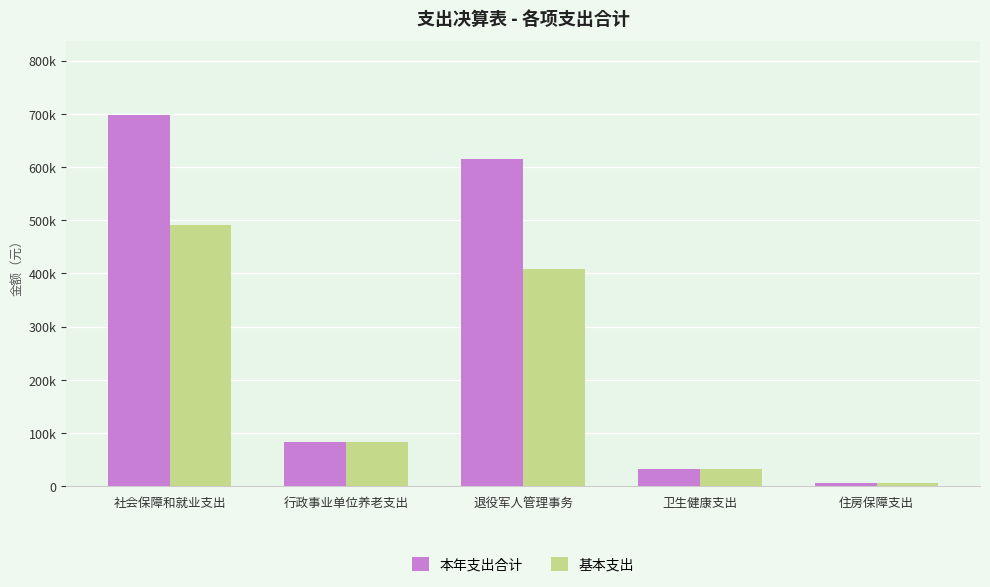

Are the bars grouped side by side (vs. stacked)?

Yes